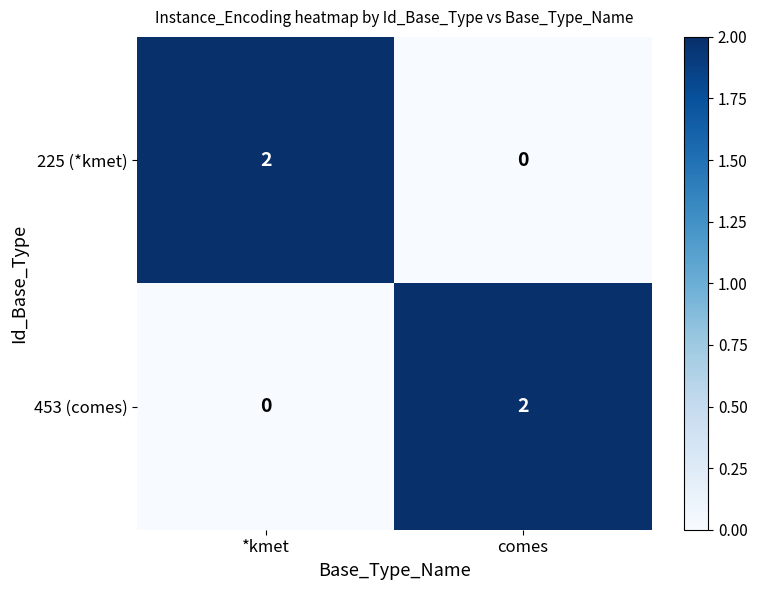

Rank the series at *kmet from lowest to highest value.

453 (comes), 225 (*kmet)